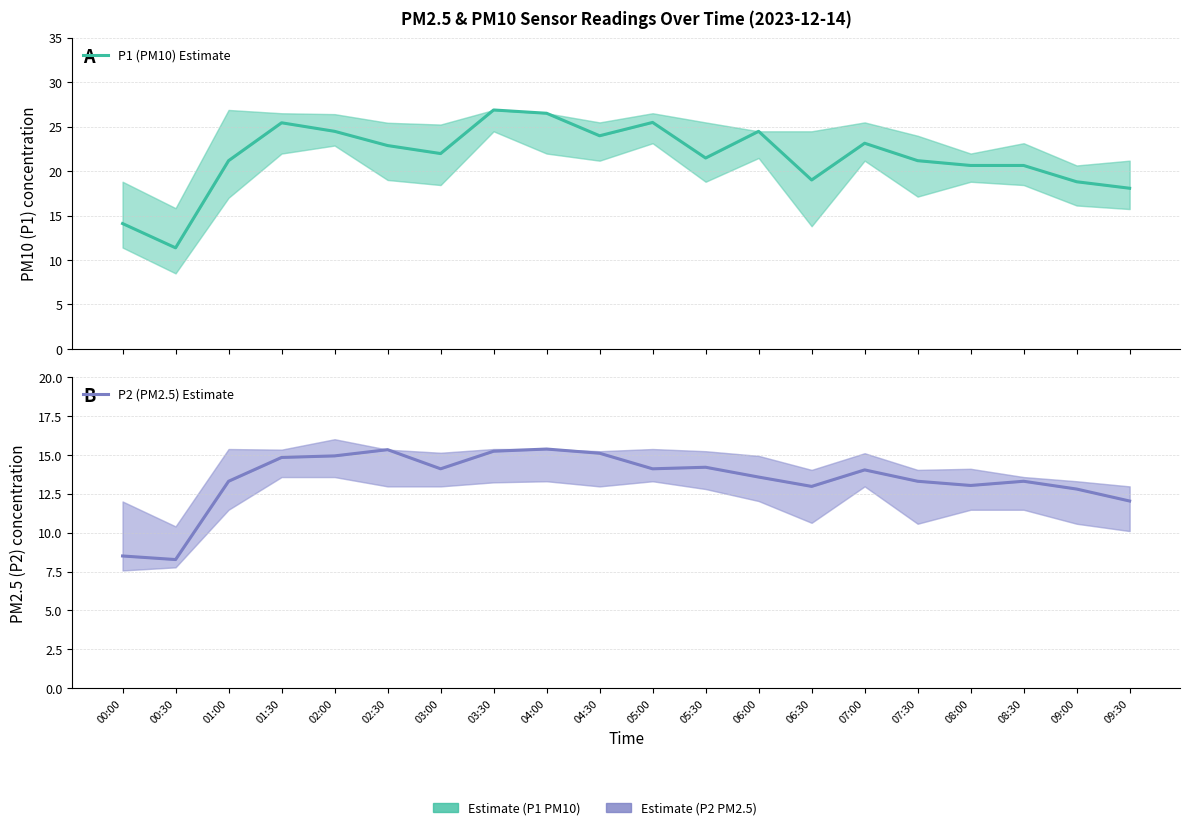

True or false: P2 (PM2.5) Estimate has more than 1 points higher than both neighbors.

True